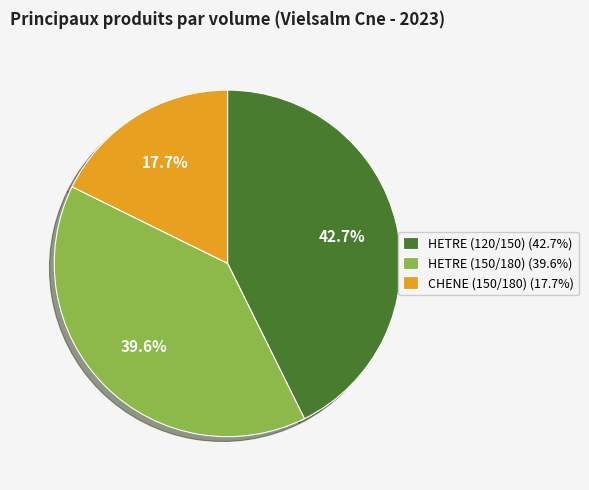

To the nearest percent, what is the combined percentage of HETRE (120/150) and CHENE (150/180)?

60%